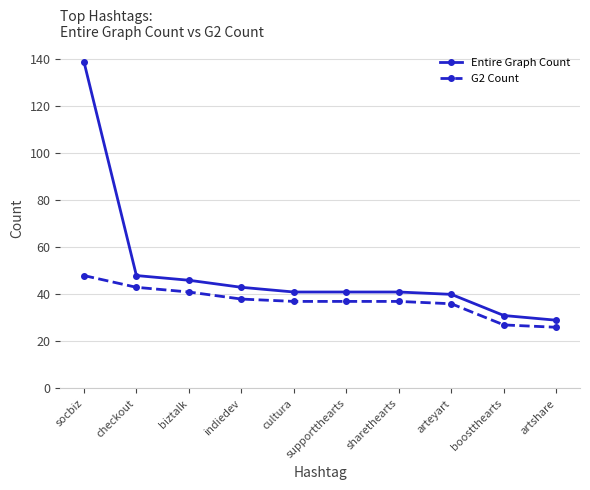

How many series are shown in this chart?

2